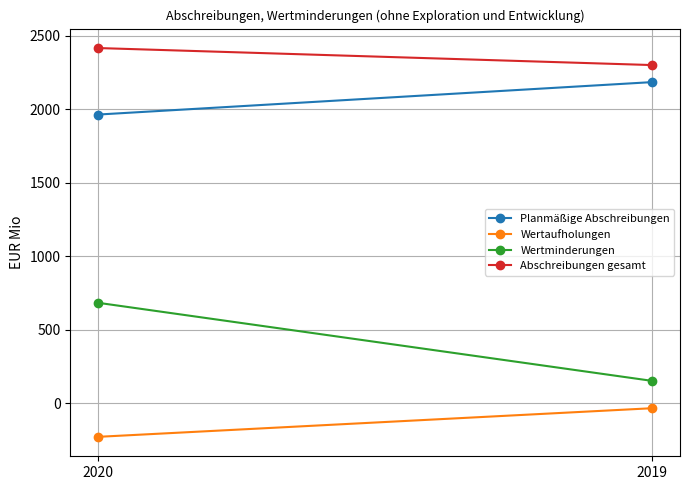

Reading left to right, list all the values displayed in this chart.

Planmäßige Abschreibungen: 1965	2186
Wertaufholungen: -230	-35
Wertminderungen: 683	151
Abschreibungen gesamt: 2418	2302